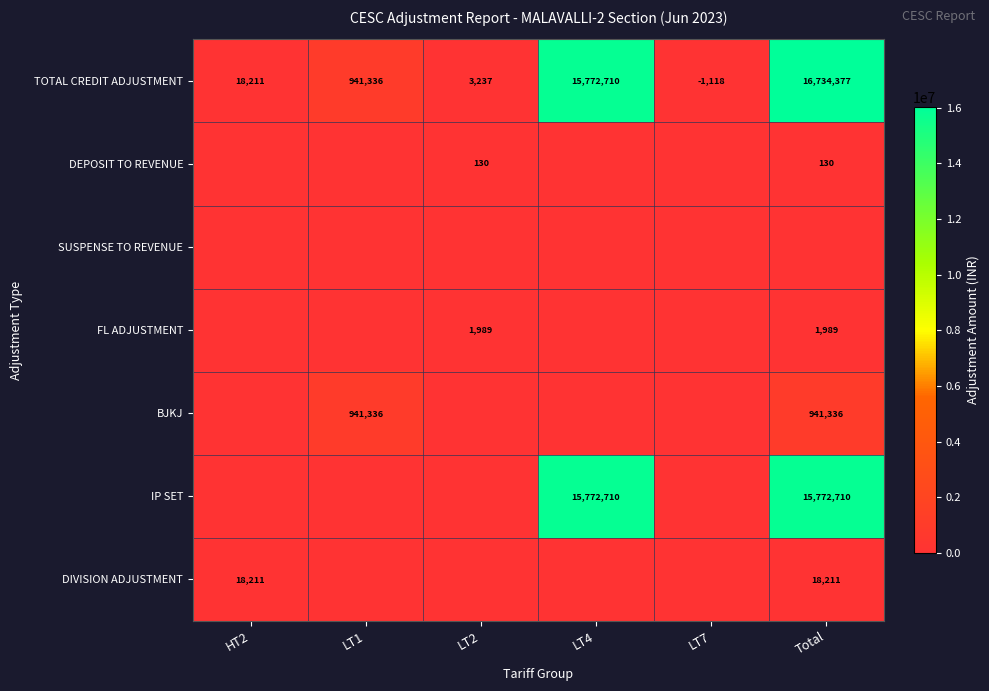

The value of FL ADJUSTMENT at LT2 is 1989. True or false?

True